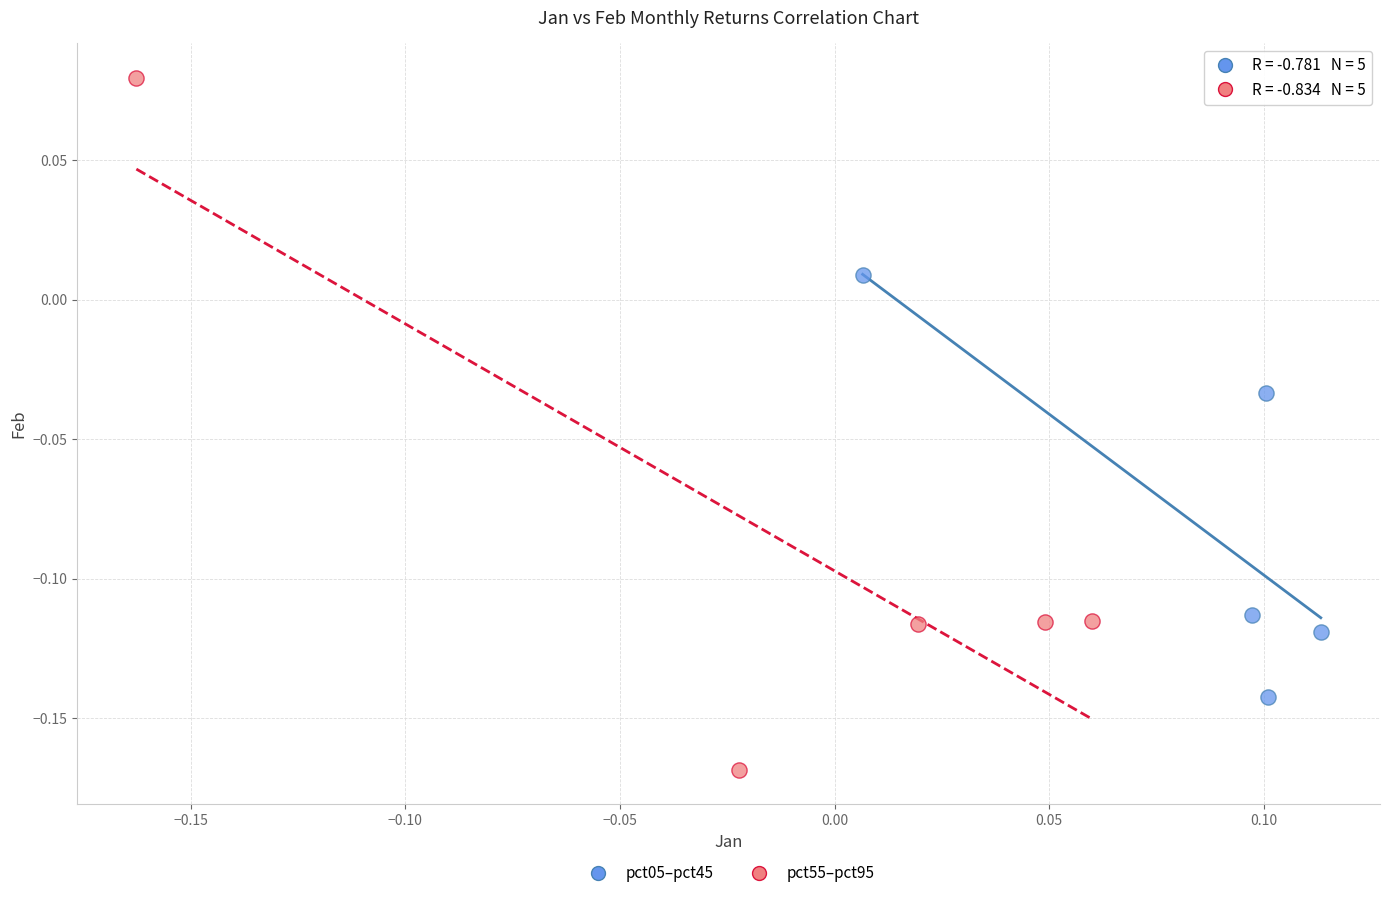

What are all the series names shown in the legend?

pct05–pct45, pct55–pct95